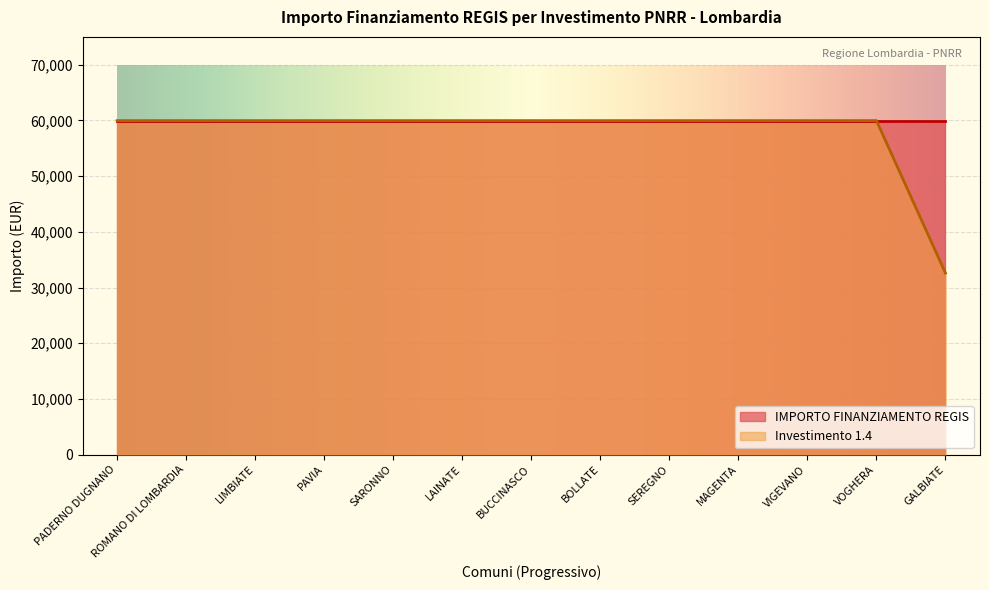

How many categories are shown in the chart?

13